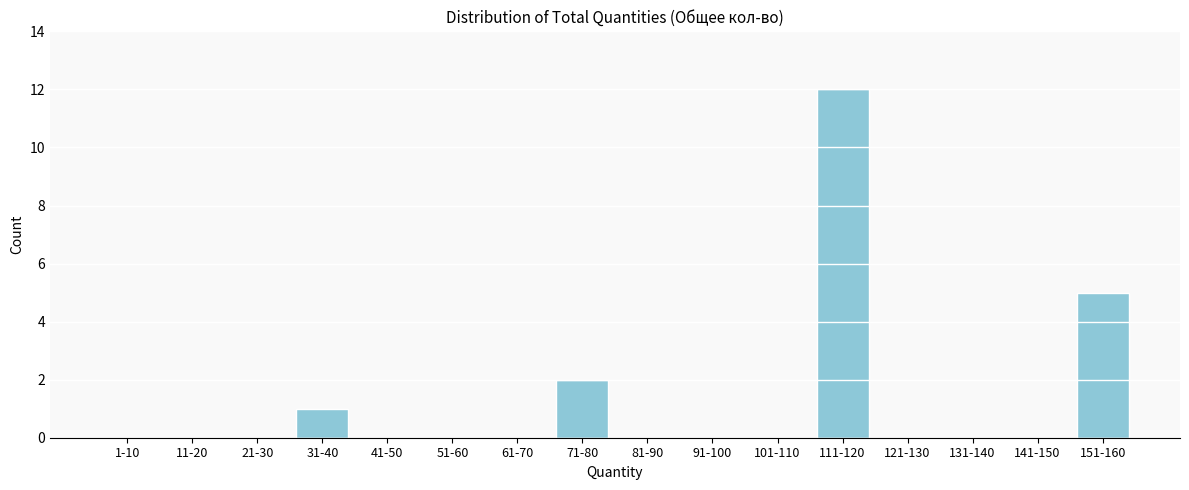

Reading left to right, list all the values displayed in this chart.

1-10=0	11-20=0	21-30=0	31-40=1	41-50=0	51-60=0	61-70=0	71-80=2	81-90=0	91-100=0	101-110=0	111-120=12	121-130=0	131-140=0	141-150=0	151-160=5